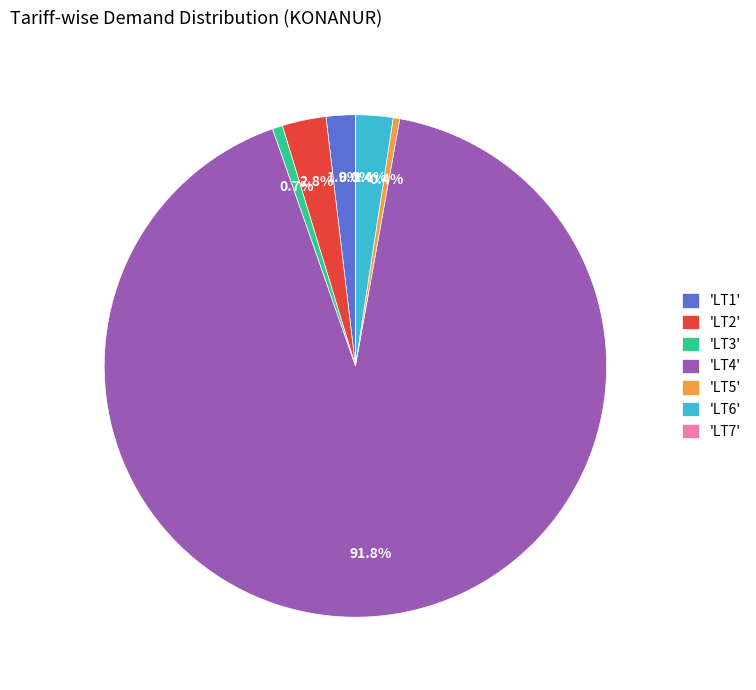

Is there a majority slice in this chart?

Yes